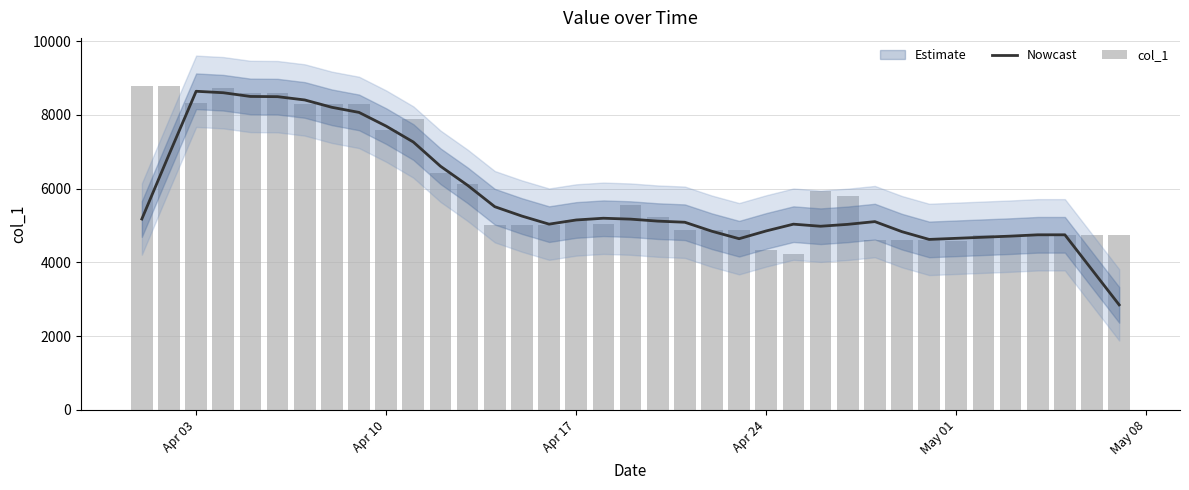

Is it true that col_1 equals 1436.5 at 29?

False